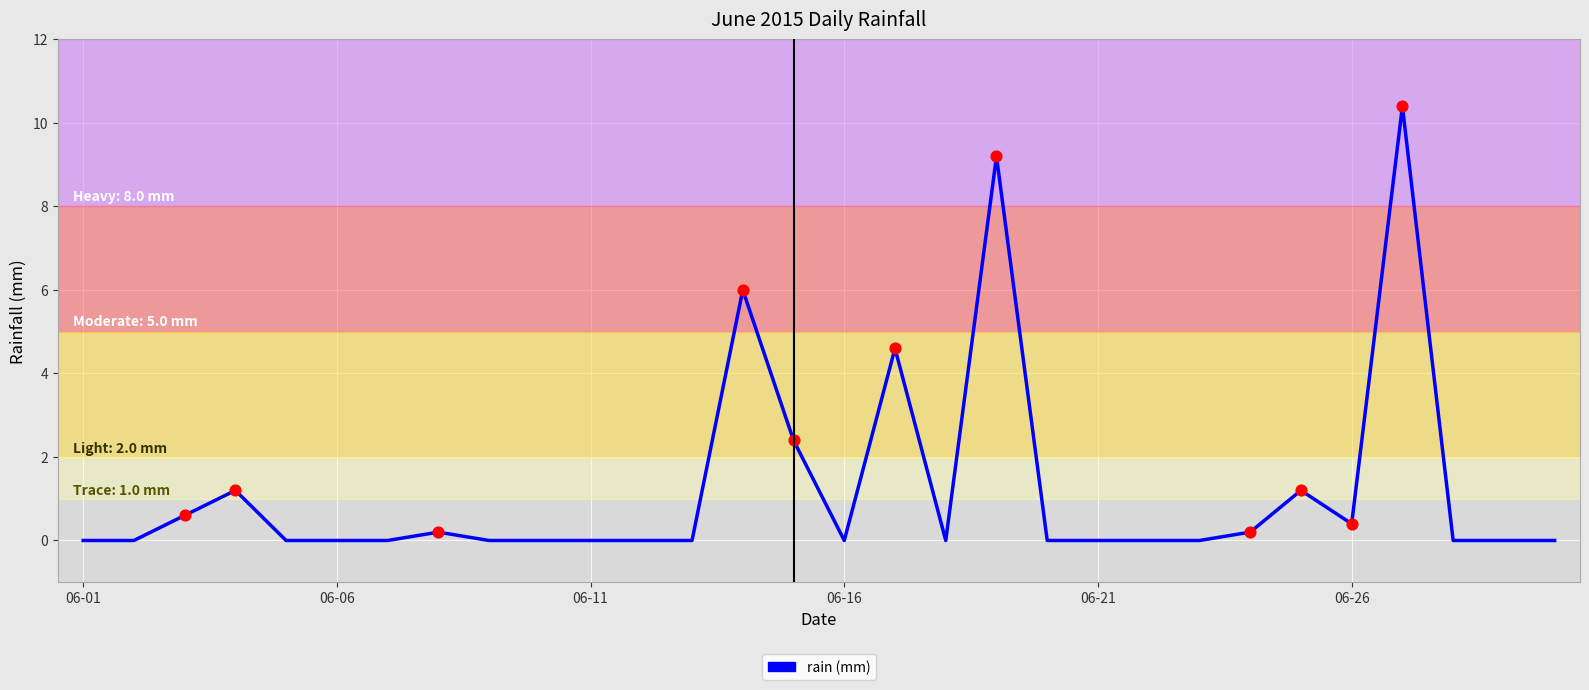

What is the greatest value displayed?

10.4